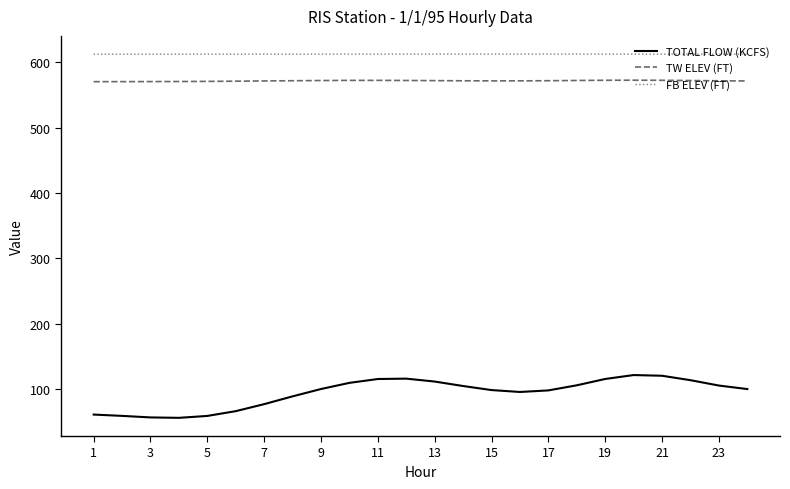

List the series in order of their peak value, highest first.

FB ELEV (FT), TW ELEV (FT), TOTAL FLOW (KCFS)